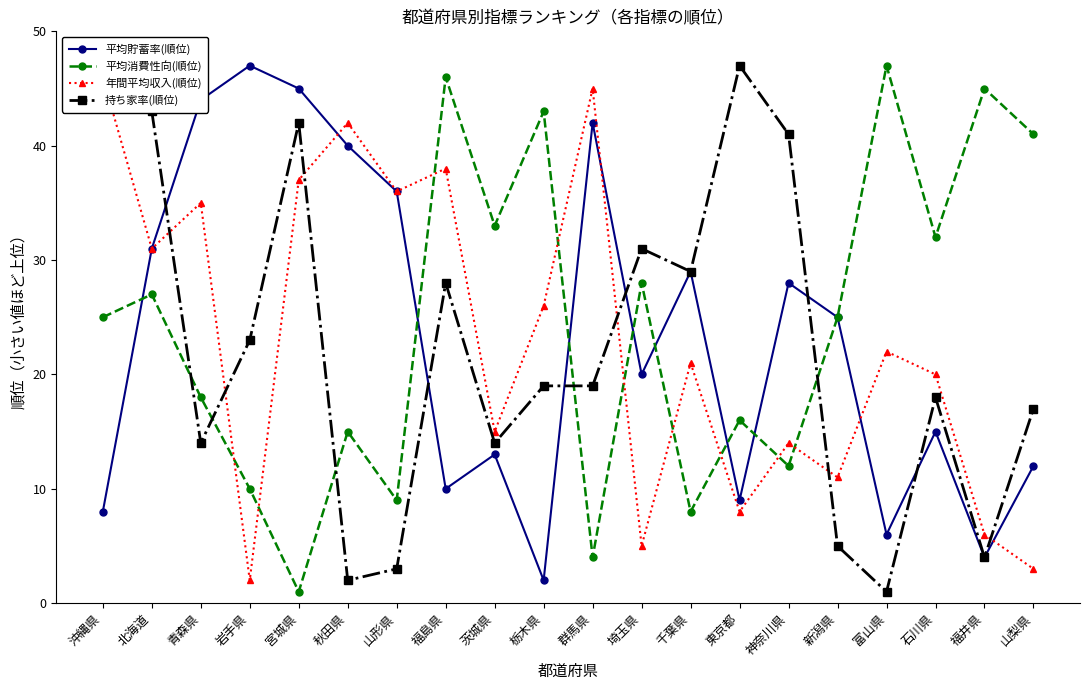

True or false: 平均貯蓄率(順位) and 平均消費性向(順位) intersect in this chart.

True